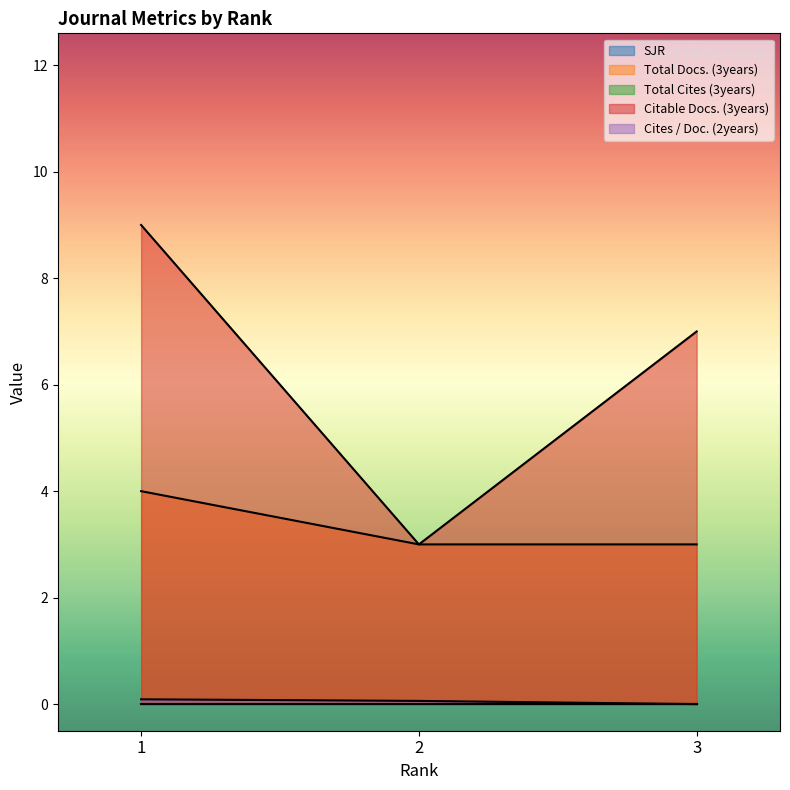

Reading left to right, transcribe all the data shown in this chart.

Total Docs. (3years): 1=4.0	2=3.0	3=3.0
Citable Docs. (3years): 1=9.0	2=3.0	3=7.0
Cites / Doc. (2years): 1=0.1	2=0.1	3=0.0